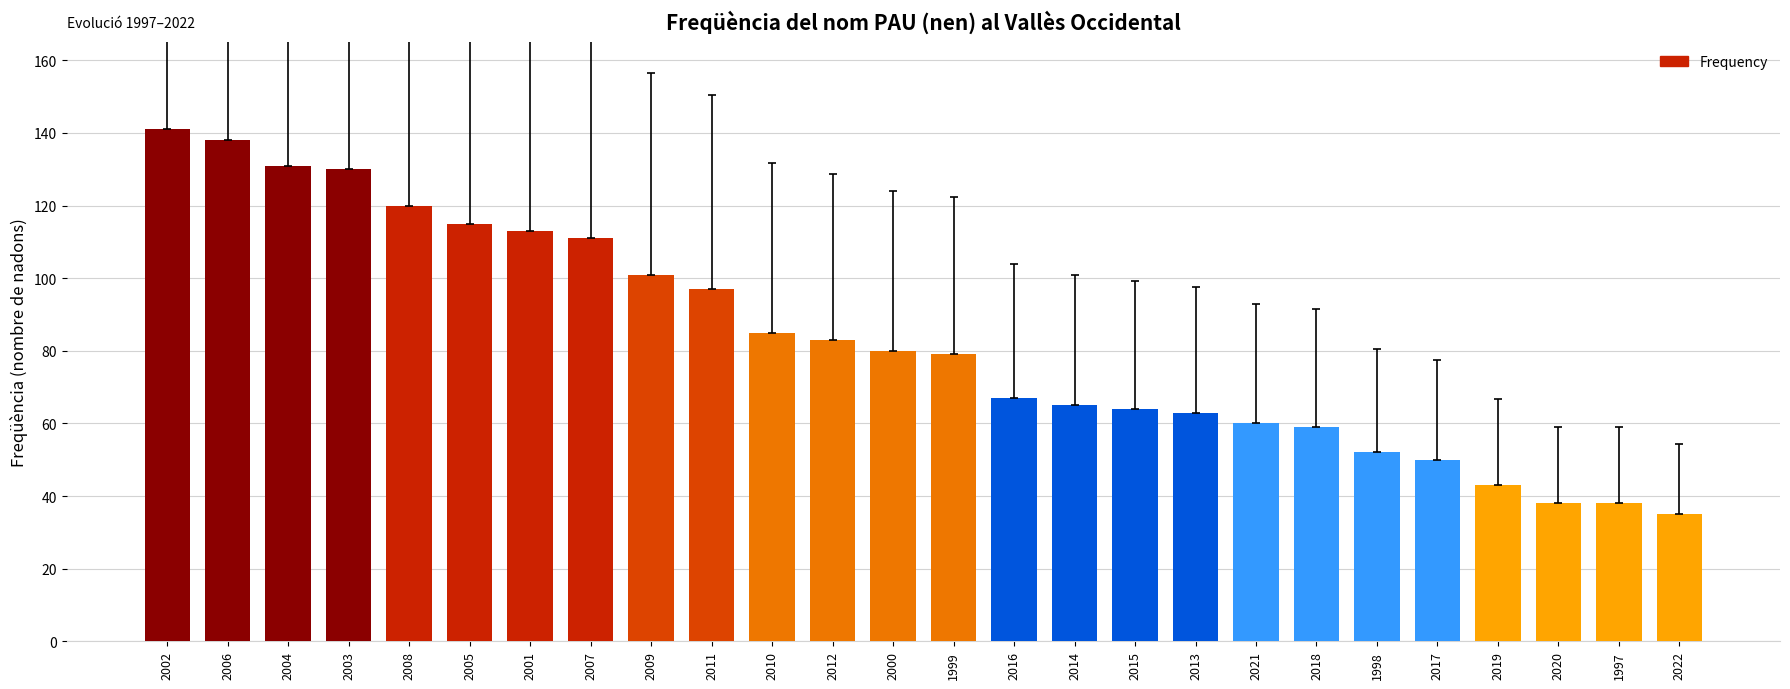

What is the value of the 1st bar from the left?

141